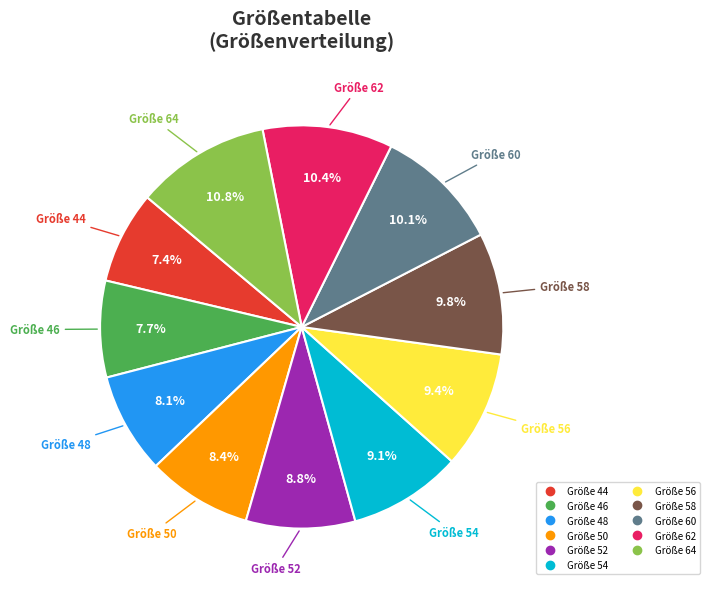

Is there any slice that represents more than half of the pie?

No